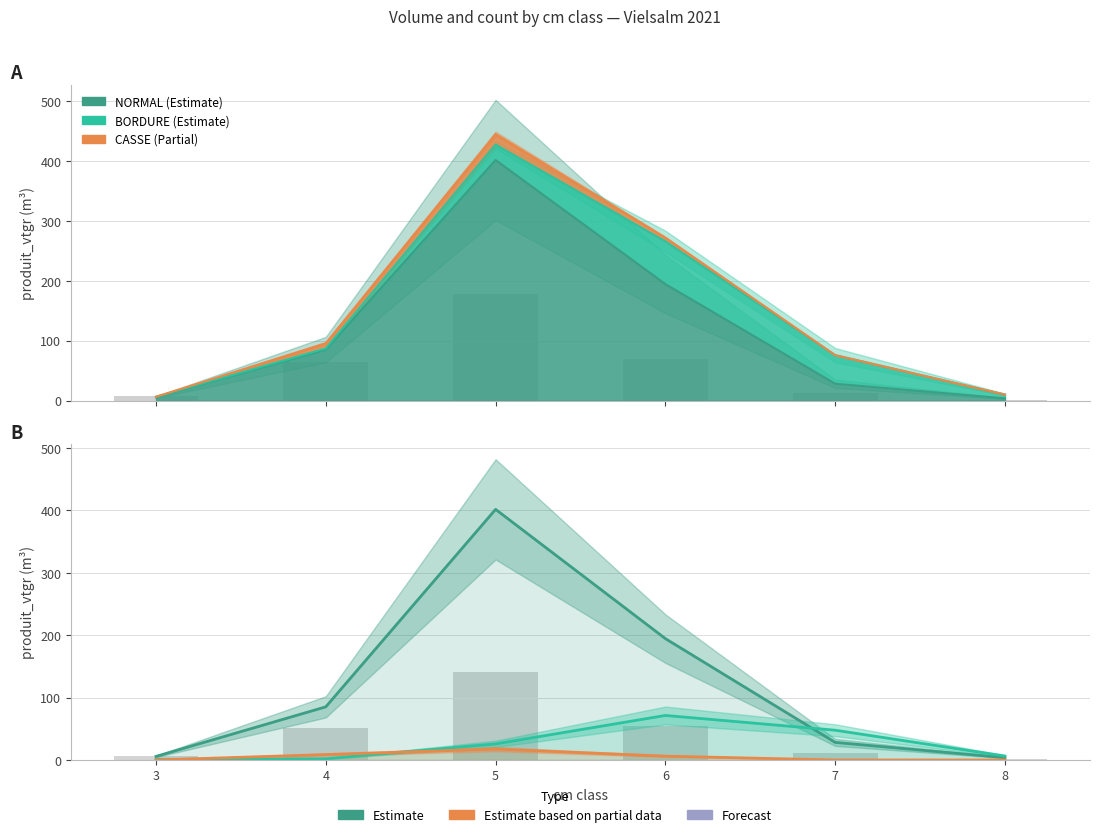

Reading left to right, list all the values displayed in this chart.

NORMAL: 5.7	85.2	401.7	194.6	28.2	3.7
BORDURE: 0.7	2.0	25.7	71.4	47.7	6.3
CASSE: 0.0	8.7	17.5	6.1	0.0	0.0